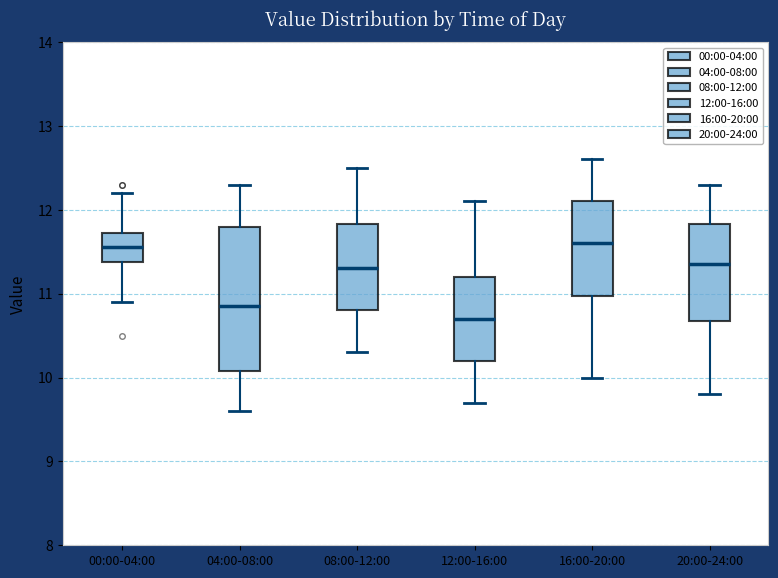

Reading left to right, transcribe this box plot: for each box, give where its median line is, the range the box spans, and where its two whiskers end, as read against the y-axis. The values are not printed on the chart, so give them approximately, as read against the axis.

00:00-04:00: median 11.6, box 11.4 to 11.7, whiskers 10.9 to 12.2
04:00-08:00: median 10.9, box 10.1 to 11.8, whiskers 9.6 to 12.3
08:00-12:00: median 11.3, box 10.8 to 11.8, whiskers 10.3 to 12.5
12:00-16:00: median 10.7, box 10.2 to 11.2, whiskers 9.7 to 12.1
16:00-20:00: median 11.6, box 11.0 to 12.1, whiskers 10.0 to 12.6
20:00-24:00: median 11.4, box 10.7 to 11.8, whiskers 9.8 to 12.3